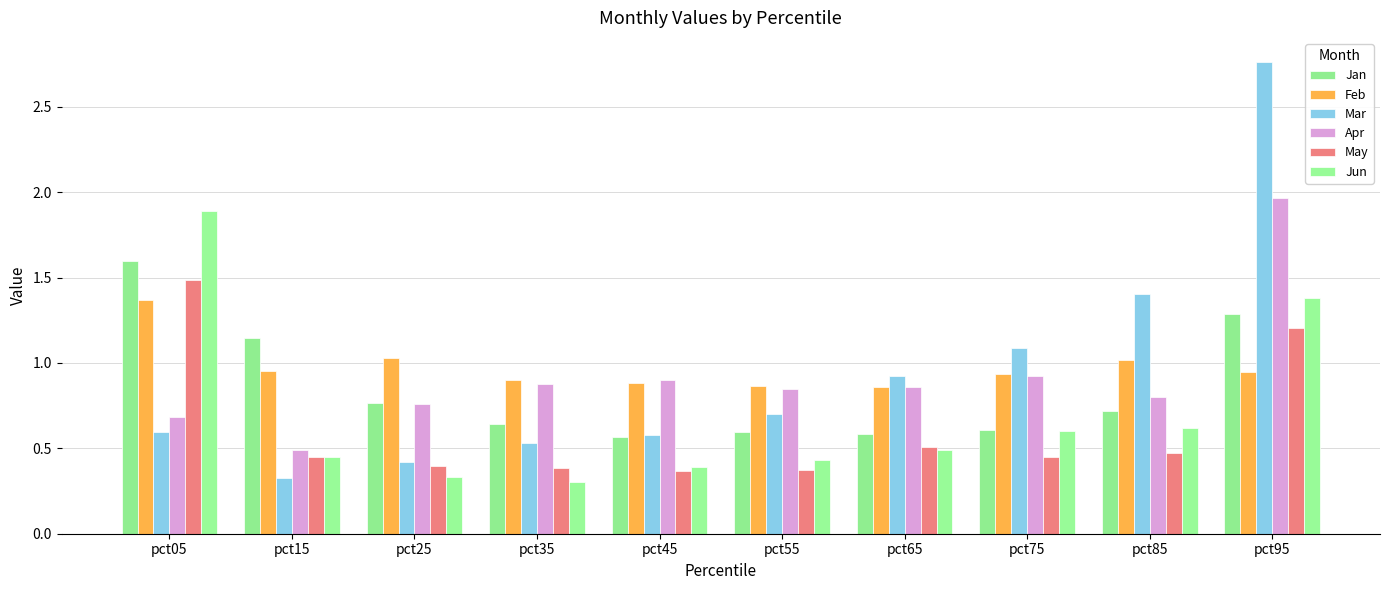

What is the difference between the Apr values at pct85 and pct05?

0.1